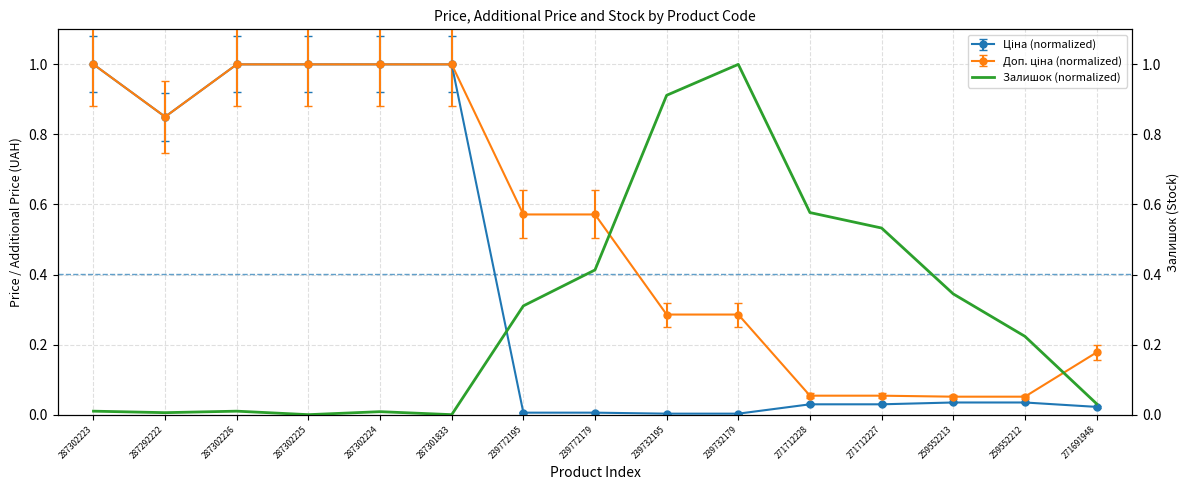

Which category has the lowest value across all series?

287302225